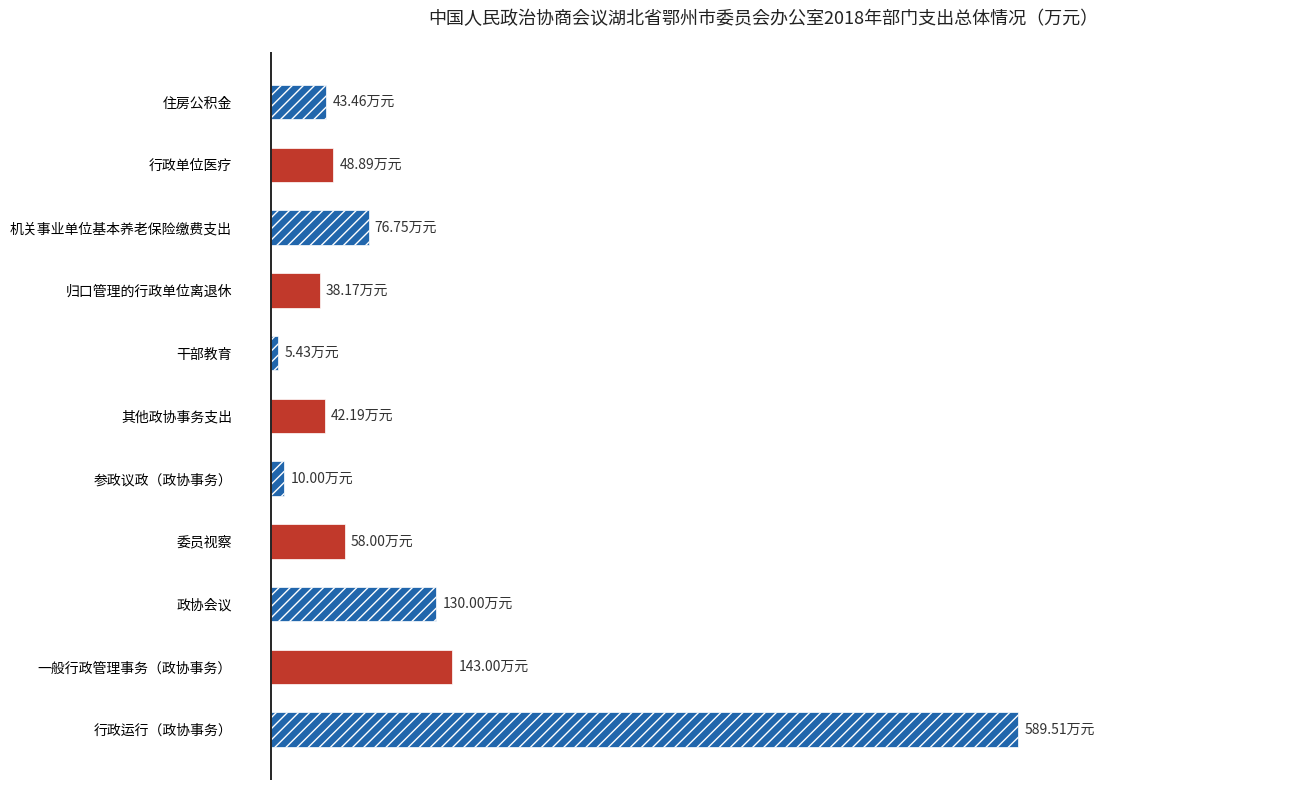

How many bars are there in total?

11